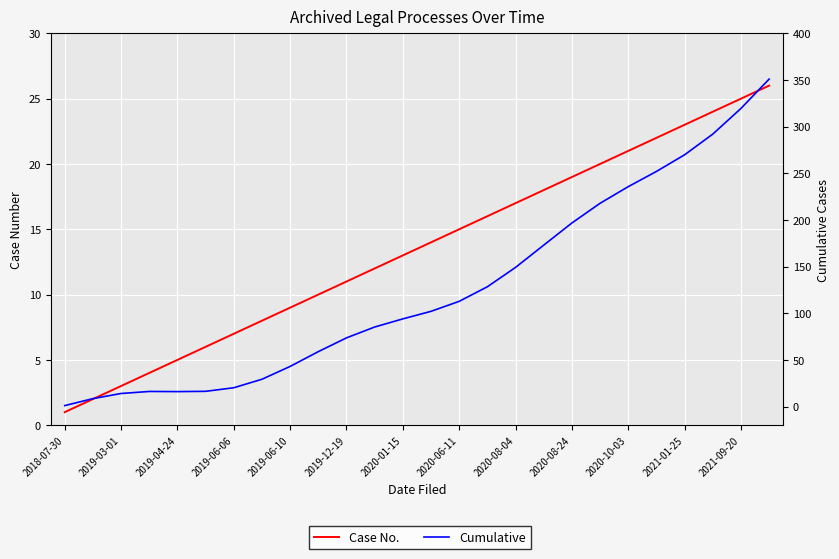

Between 13 and 23, which is larger?

23